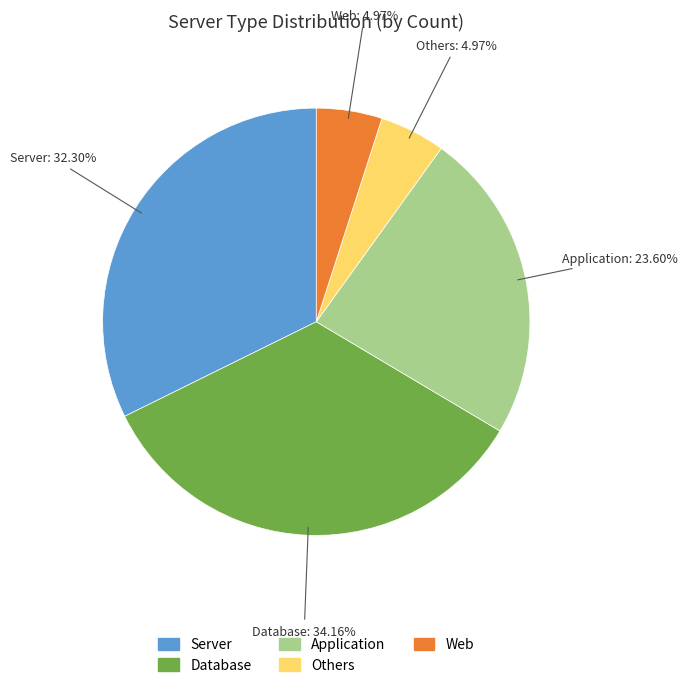

Combined, what portion of the pie is Database and Application?

57.8%